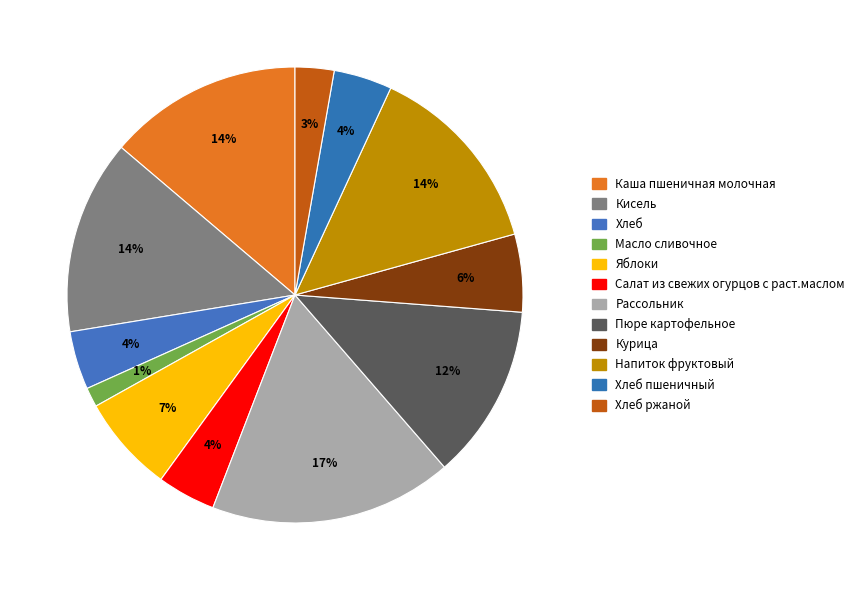

What percentage do Рассольник and Хлеб together represent?

21.4%